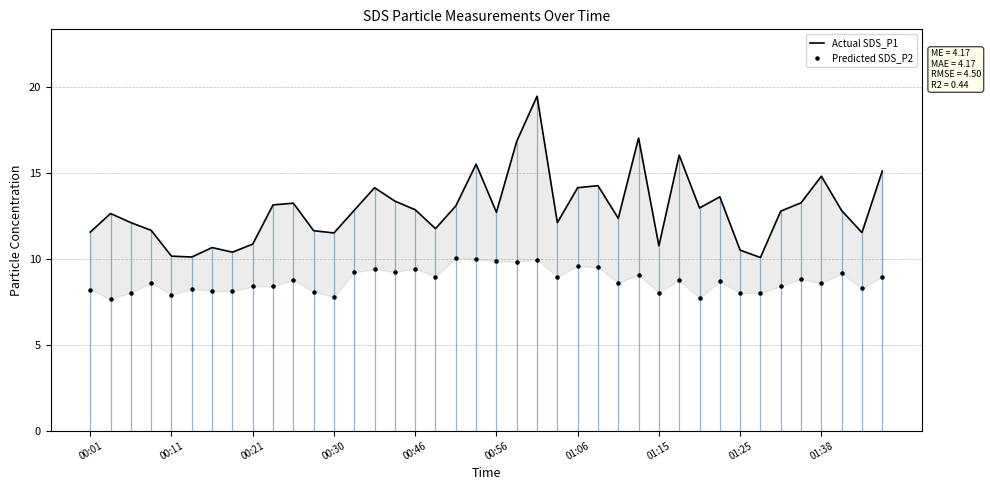

Is the value of Actual SDS_P1 at 33 greater than the value of Predicted SDS_P2 at 00:01?

Yes